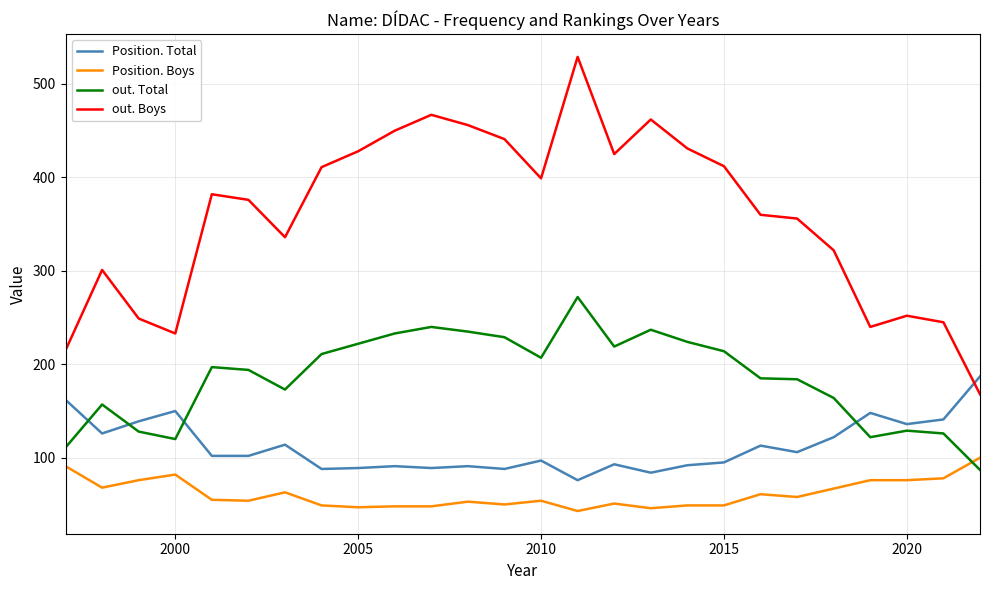

True or false: Position. Boys has more than 0 points higher than both neighbors.

True